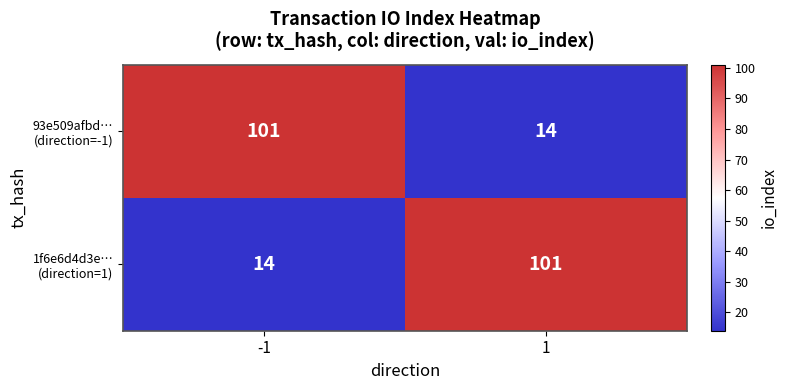

What is the smallest value displayed?

14